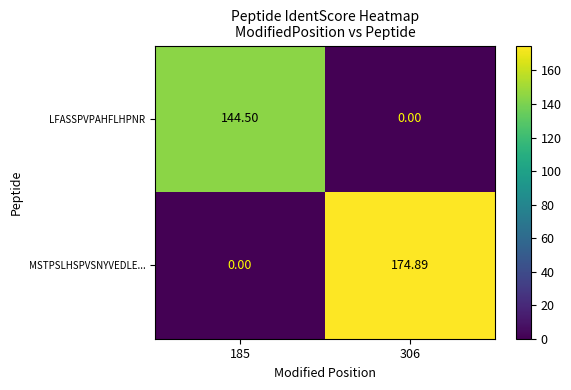

Between 185 and 306, which series saw the biggest shift?

MSTPSLHSPVSNYVEDLE...